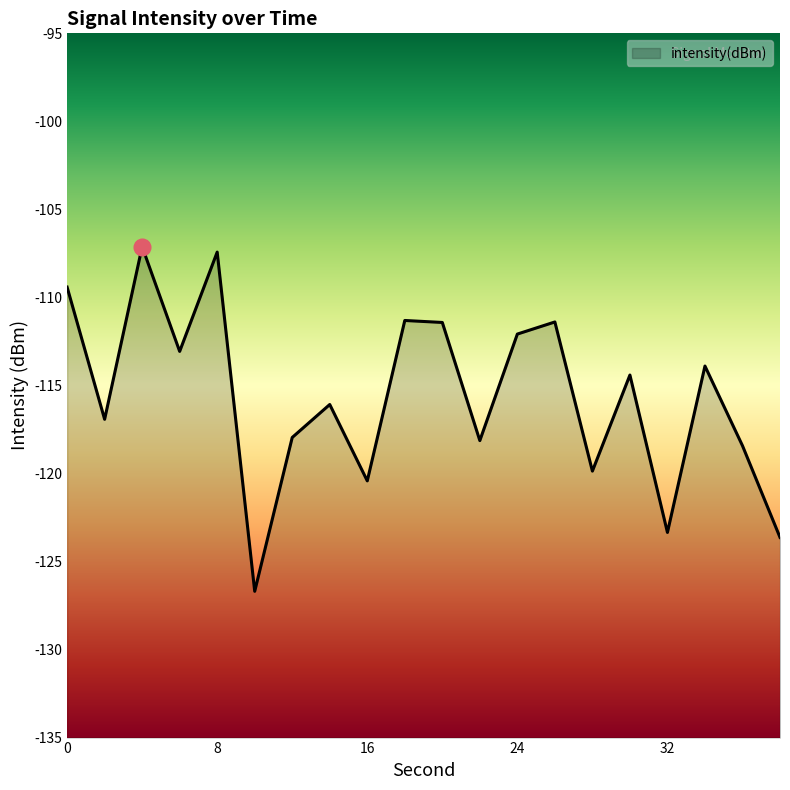

Between 28 and 12, which is larger?

12